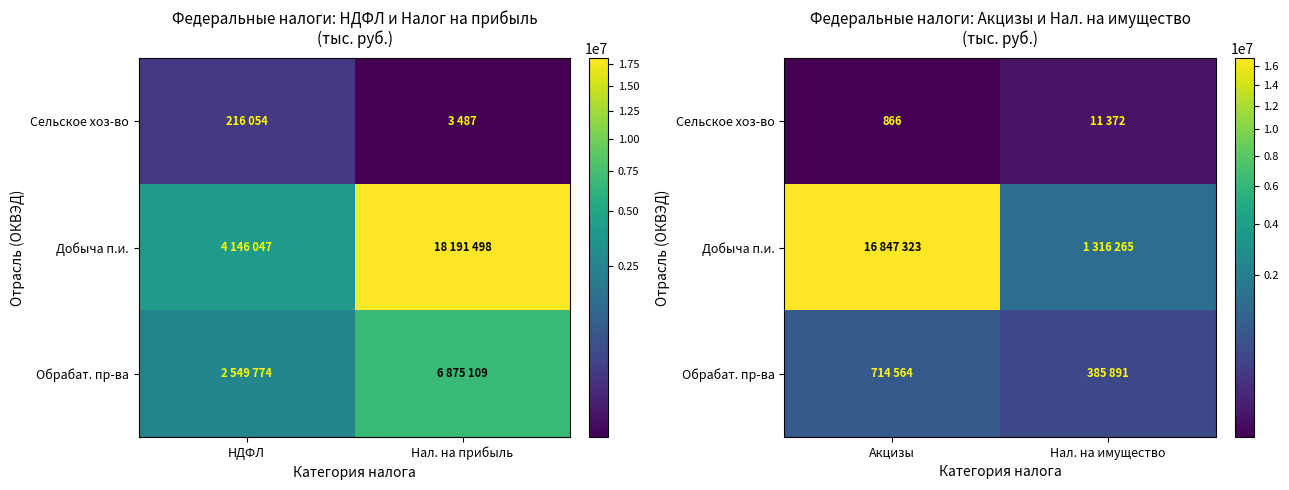

Count the Обрабат. пр-ва values in the range 385891 to 714564.

2